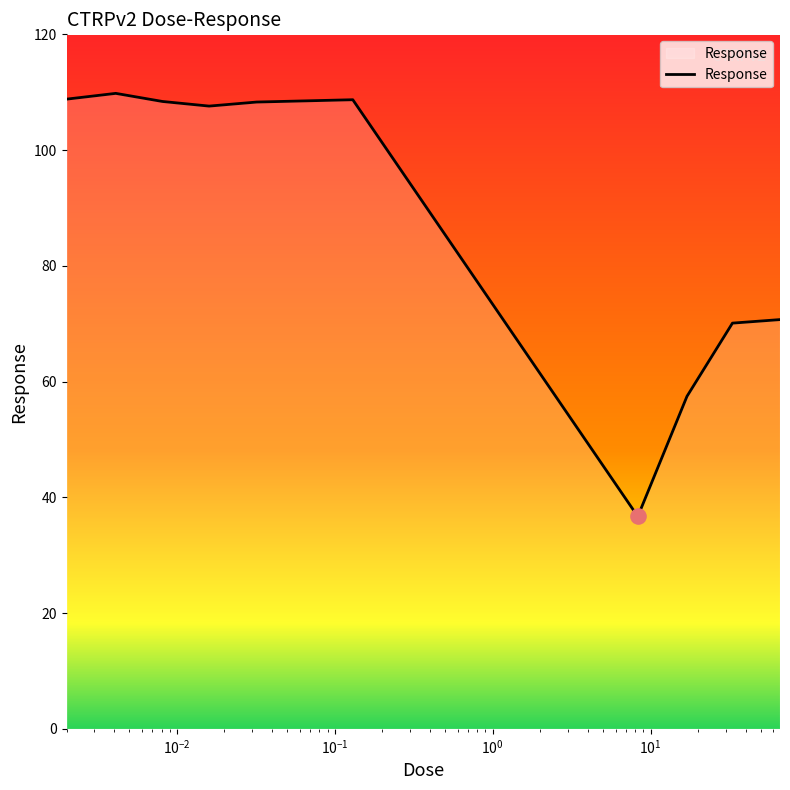

What is the difference between the maximum and minimum values?

73.1